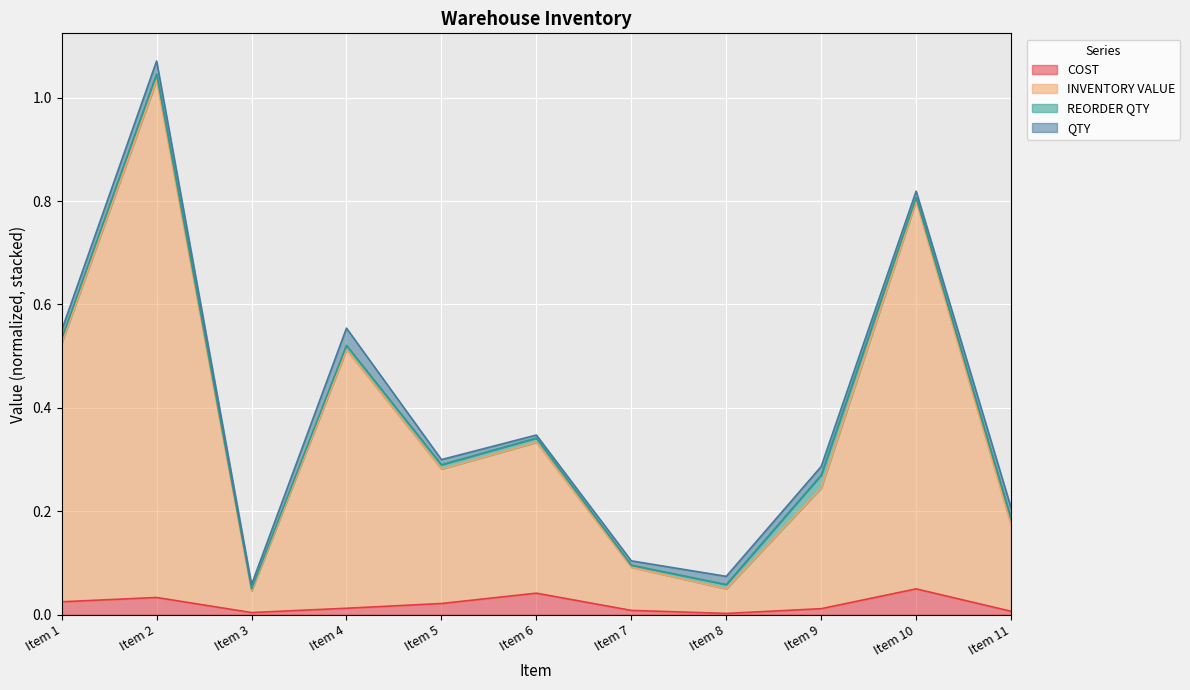

True or false: COST has more than 1 interior local peaks.

True